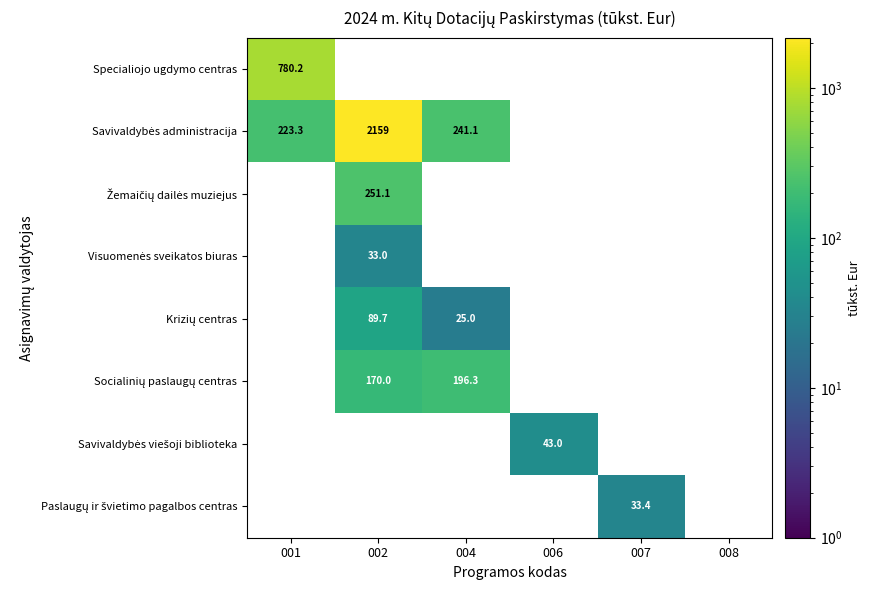

The value of Paslaugų ir švietimo pagalbos centras at 007 is 9.0. True or false?

False